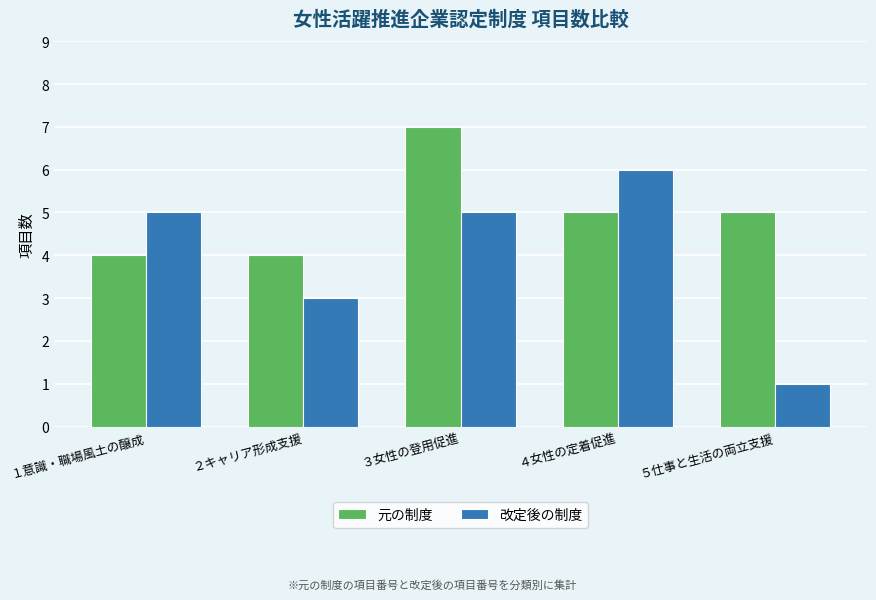

How many groups of bars are there?

5